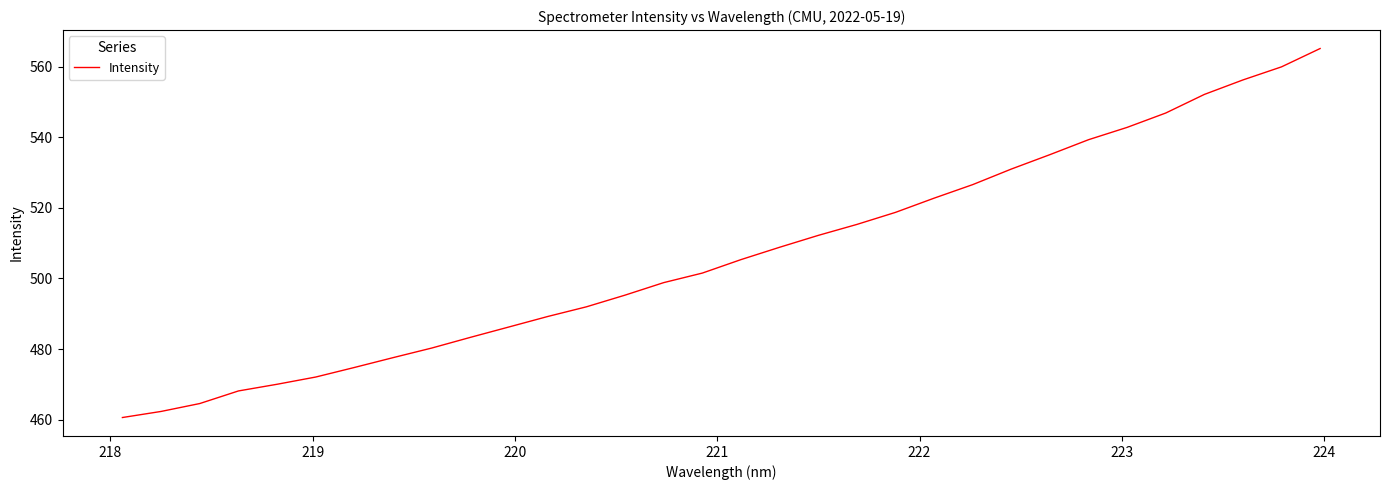

What is the difference between the maximum and minimum values?

104.4